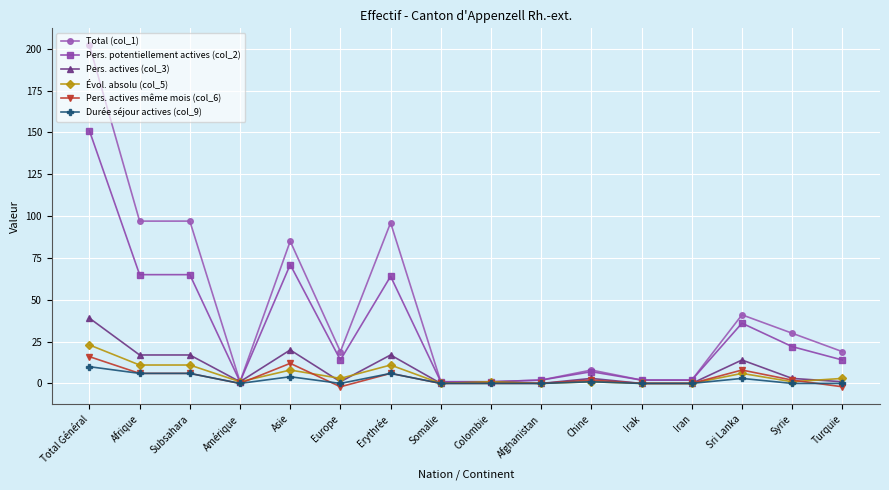

What is the maximum value for Pers. actives même mois (col_6)?

16